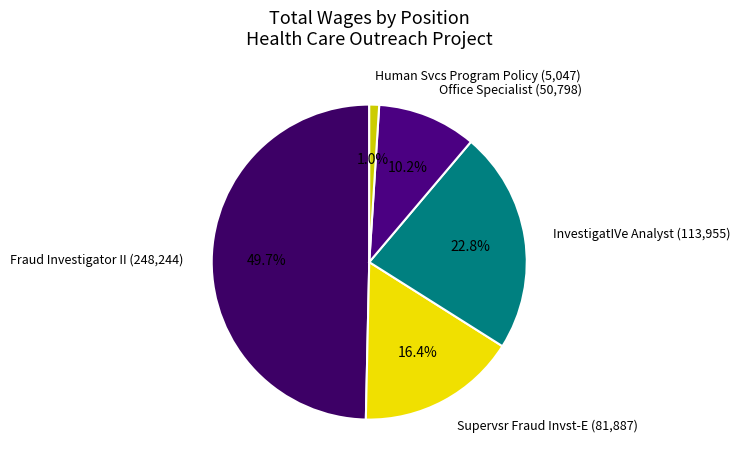

Combined, what portion of the pie is InvestigatIVe Analyst and Human Svcs Program Policy?

23.8%